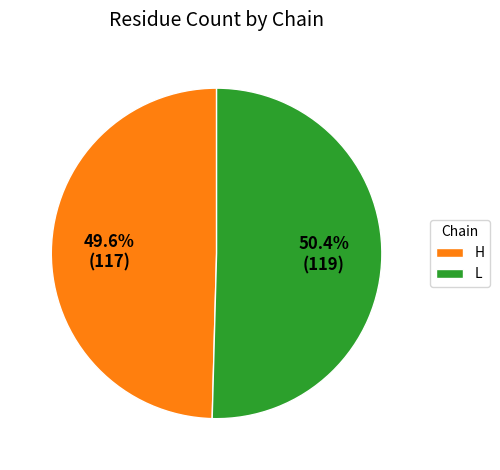

What is the ratio of the value at L to the value at H?

1.0